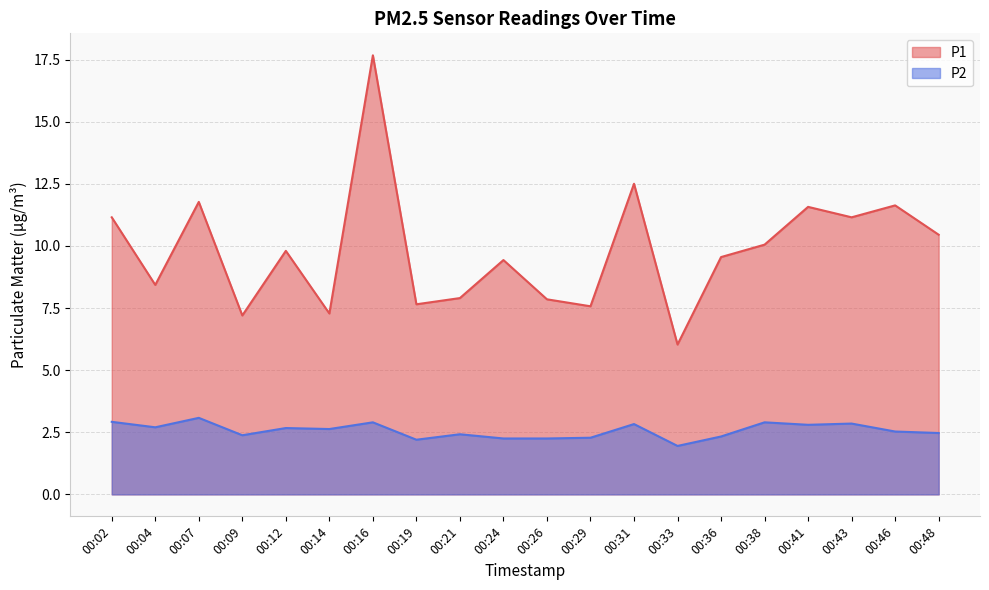

What is the minimum value for P2?

1.9